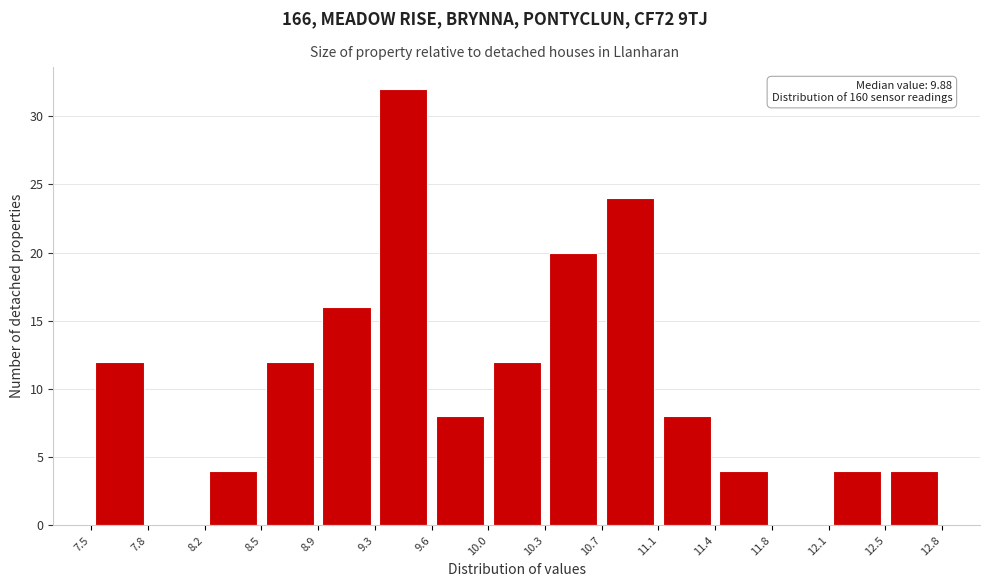

Over which range of the x-axis is the bar tallest?

9.3 to 9.6